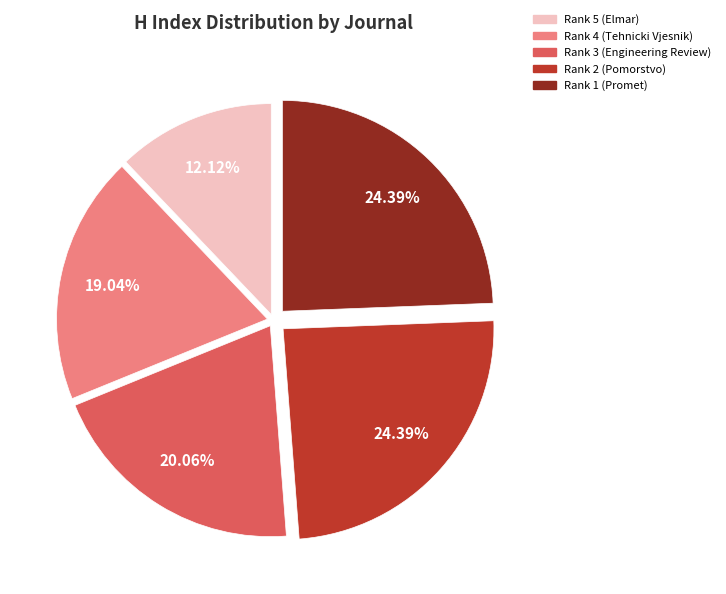

What is the smallest slice in the pie chart?

Rank 5 (Elmar)